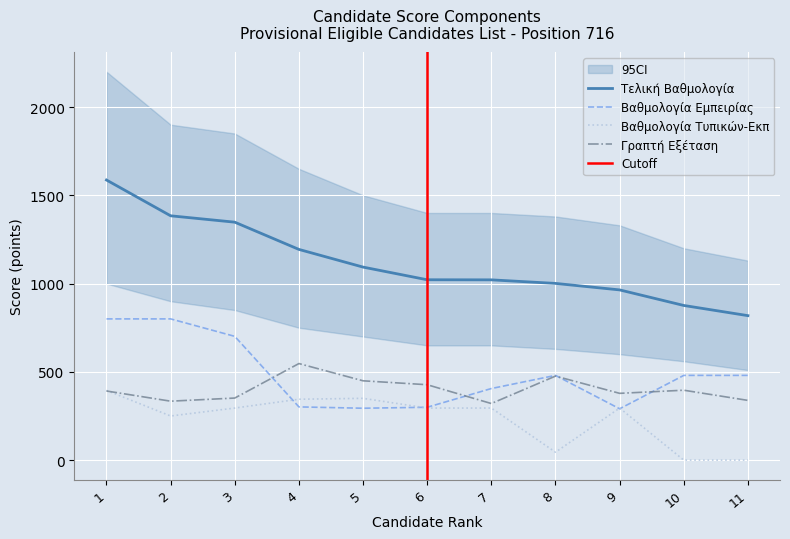

At 7, list the series in order from smallest to largest.

ΒΑΘΜΟΛΟΓΙΑ ΤΥΠΙΚΩΝ-ΕΚΠ, ΒΑΘΜΟΛΟΓΙΑ ΓΡΑΠΤΗΣ ΕΞΕΤΑΣΗΣ, ΒΑΘΜΟΛΟΓΙΑ ΕΜΠΕΙΡΙΑΣ, ΤΕΛΙΚΗ ΒΑΘΜΟΛΟΓΙΑ